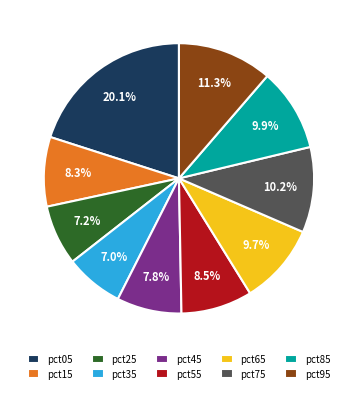

Is it true that pct65 is 4% of the pie?

False